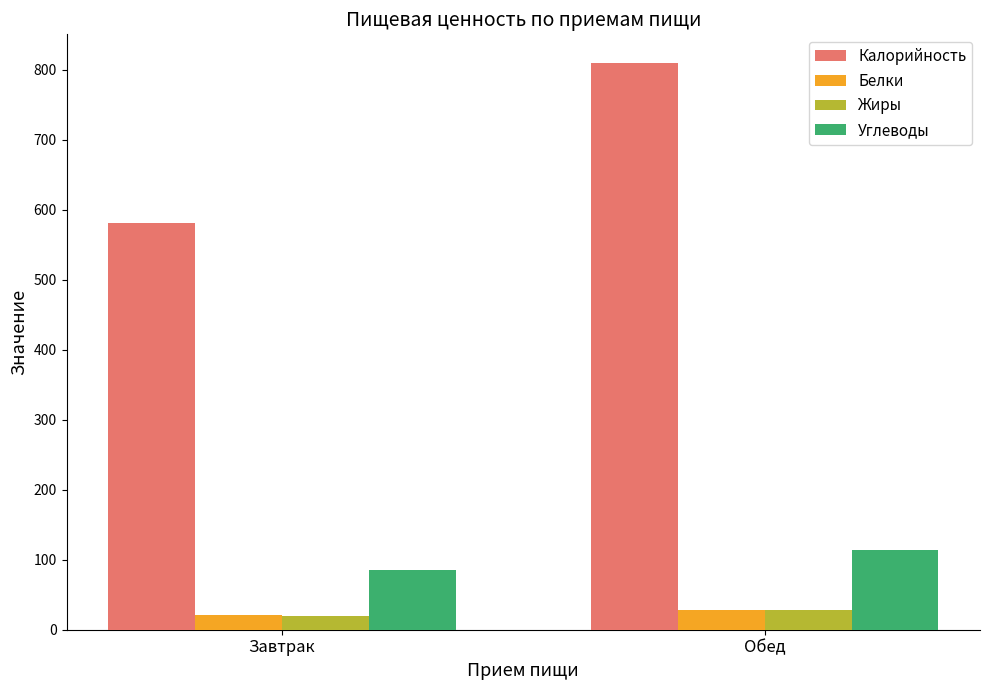

Read the Калорийность value at Обед.

809.8